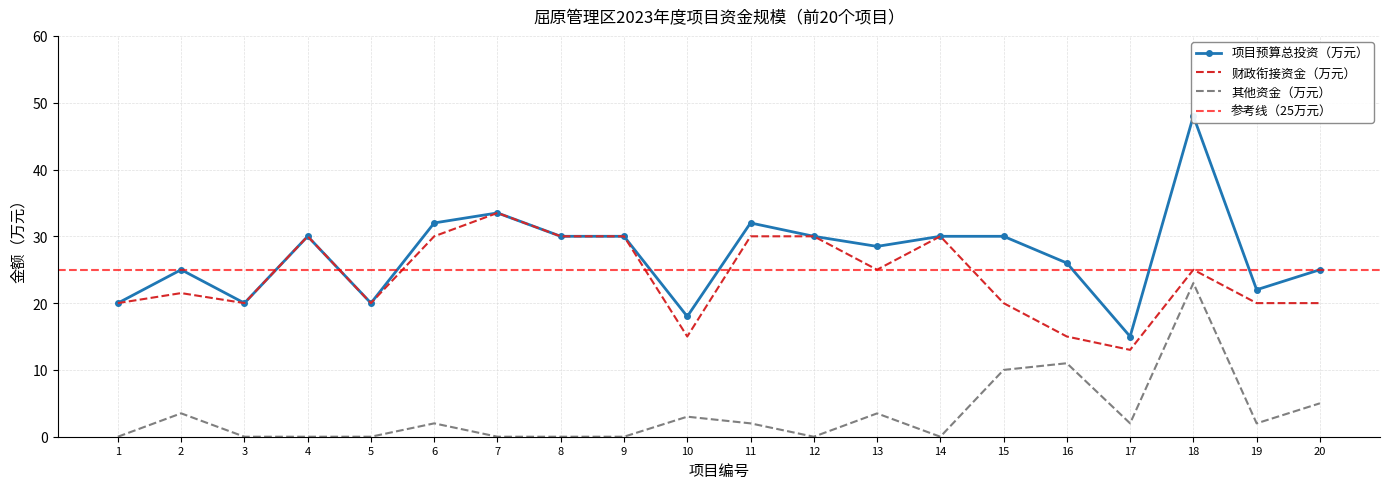

Reading left to right, transcribe all the data shown in this chart.

项目预算总投资（万元）: 1=20.0	2=25.0	3=20.0	4=30.0	5=20.0	6=32.0	7=33.5	8=30.0	9=30.0	10=18.0	11=32.0	12=30.0	13=28.5	14=30.0	15=30.0	16=26.0	17=15.0	18=48.0	19=22.0	20=25.0
财政衔接资金（万元）: 1=20.0	2=21.5	3=20.0	4=30.0	5=20.0	6=30.0	7=33.5	8=30.0	9=30.0	10=15.0	11=30.0	12=30.0	13=25.0	14=30.0	15=20.0	16=15.0	17=13.0	18=25.0	19=20.0	20=20.0
其他资金（万元）: 1=0.0	2=3.5	3=0.0	4=0.0	5=0.0	6=2.0	7=0.0	8=0.0	9=0.0	10=3.0	11=2.0	12=0.0	13=3.5	14=0.0	15=10.0	16=11.0	17=2.0	18=23.0	19=2.0	20=5.0